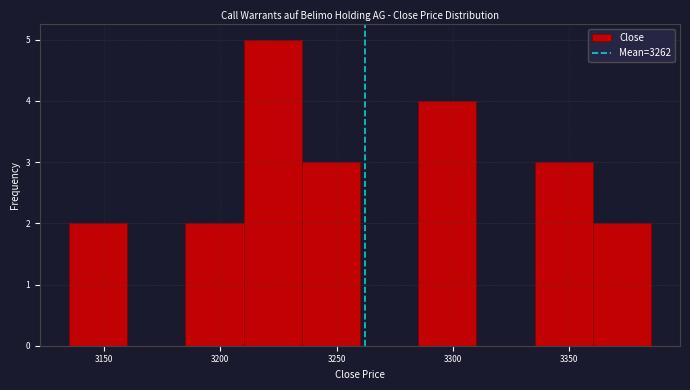

How tall is the bar that spans 3360 to 3385 on the x-axis? The values are not printed on the chart, so give them approximately, as read against the axis.

2